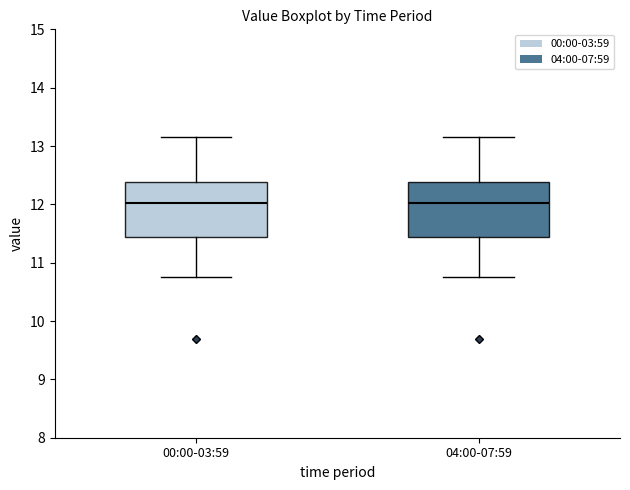

Where is the upper edge of the box for 04:00-07:59 on the y-axis? The values are not printed on the chart, so give them approximately, as read against the axis.

12.4